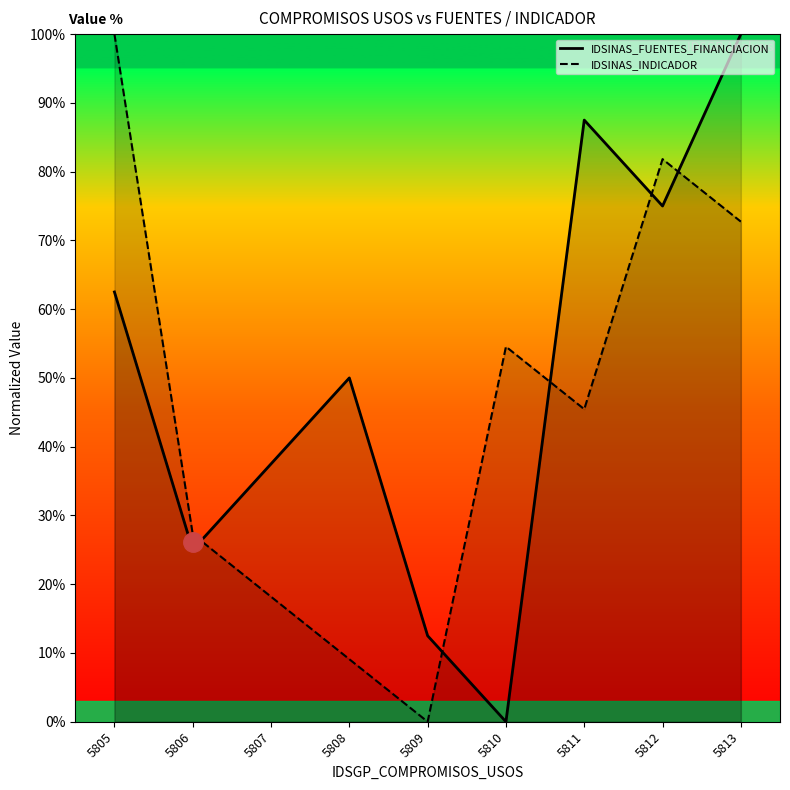

What is the value of the IDSINAS_INDICADOR point at the 1st from the left?

100.0